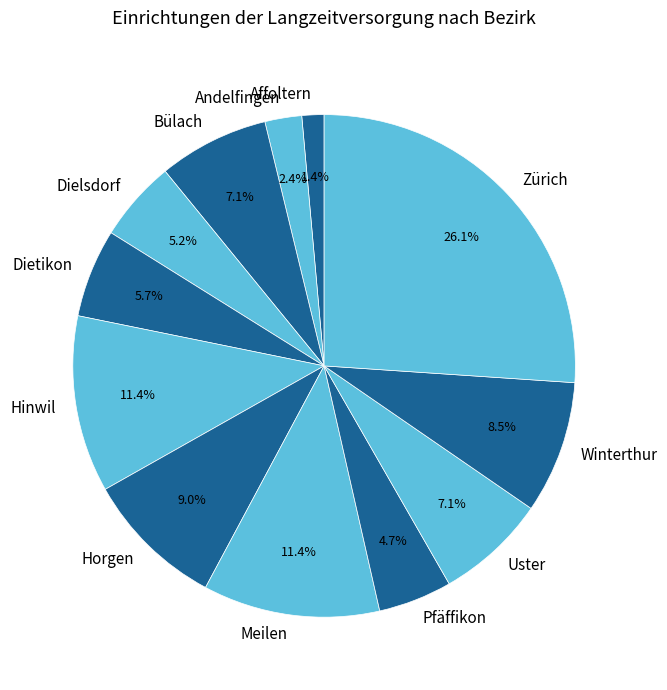

Is it true that Hinwil is 11% of the pie?

True